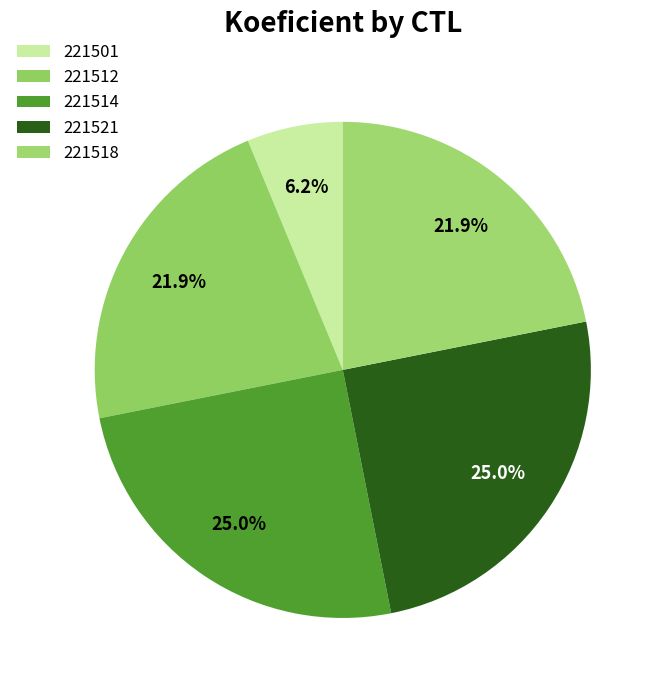

How many segments does this pie chart have?

5